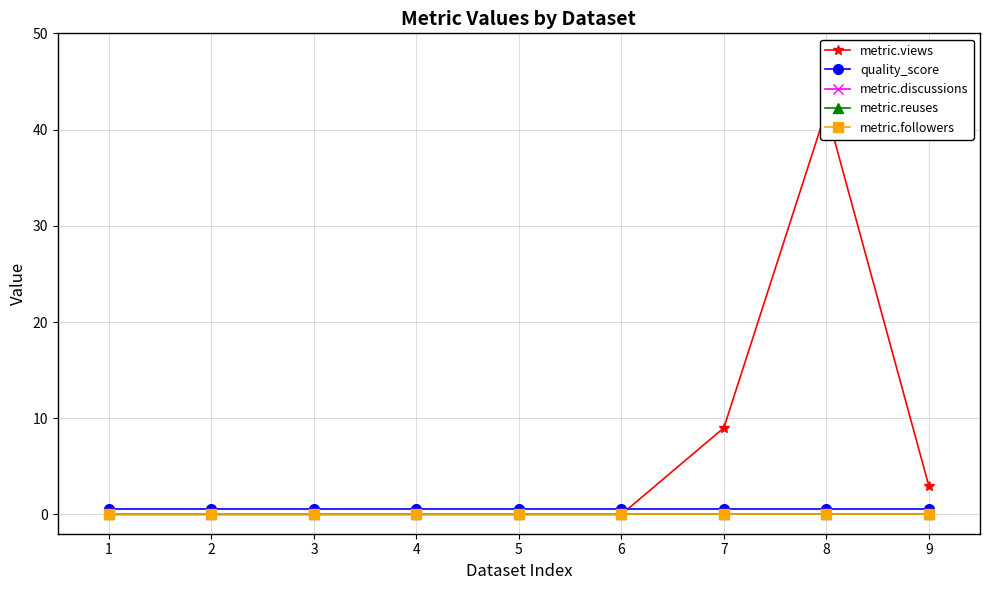

True or false: metric.discussions and metric.views intersect in this chart.

False